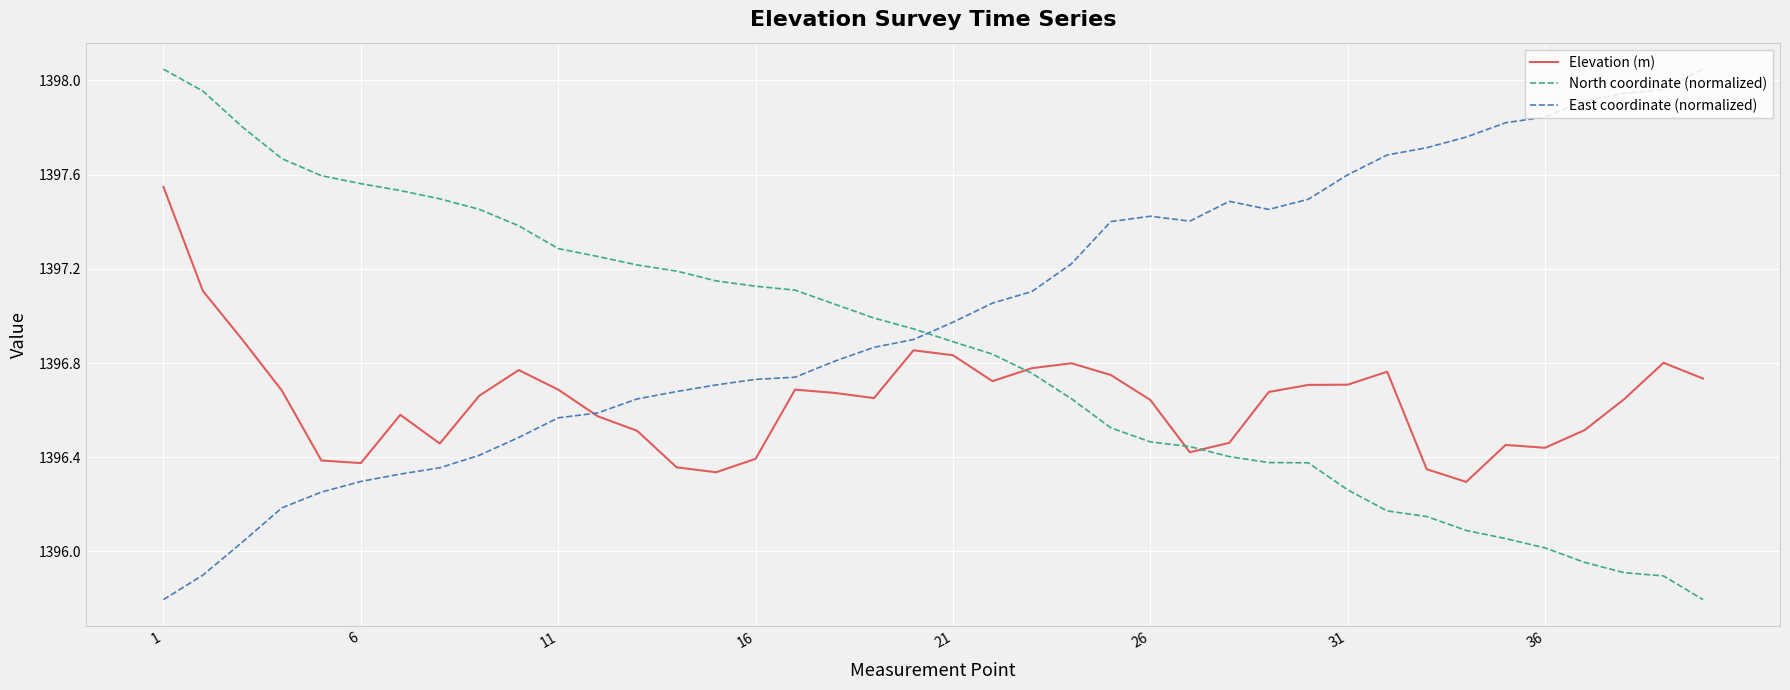

What is the smallest value displayed?

1395.8